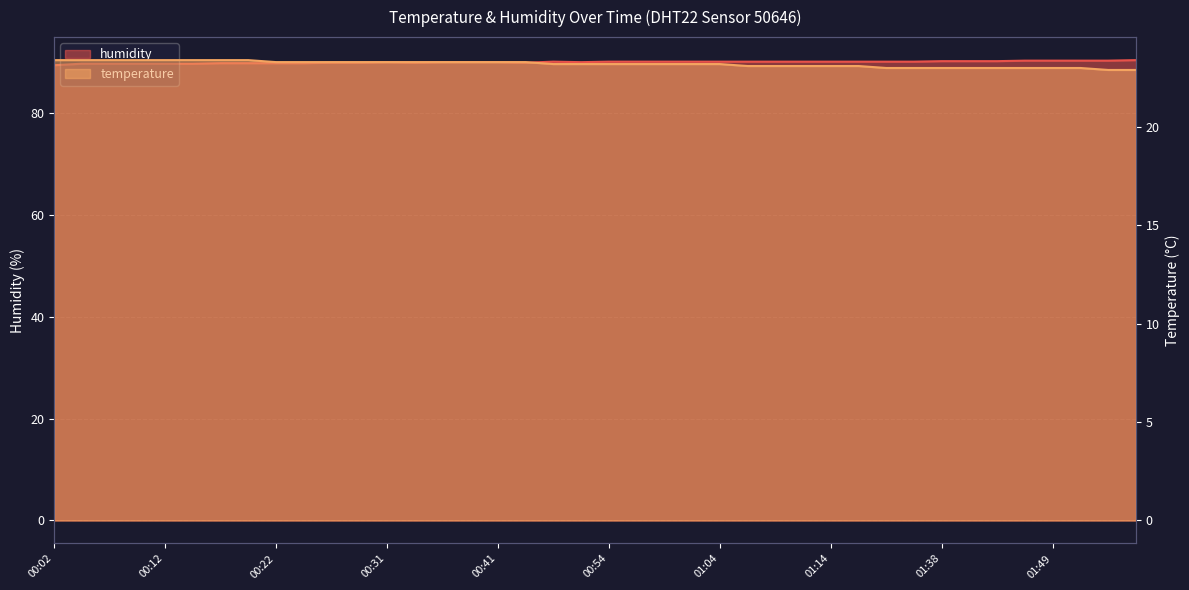

What is the total value across all series at 01:46?

113.2